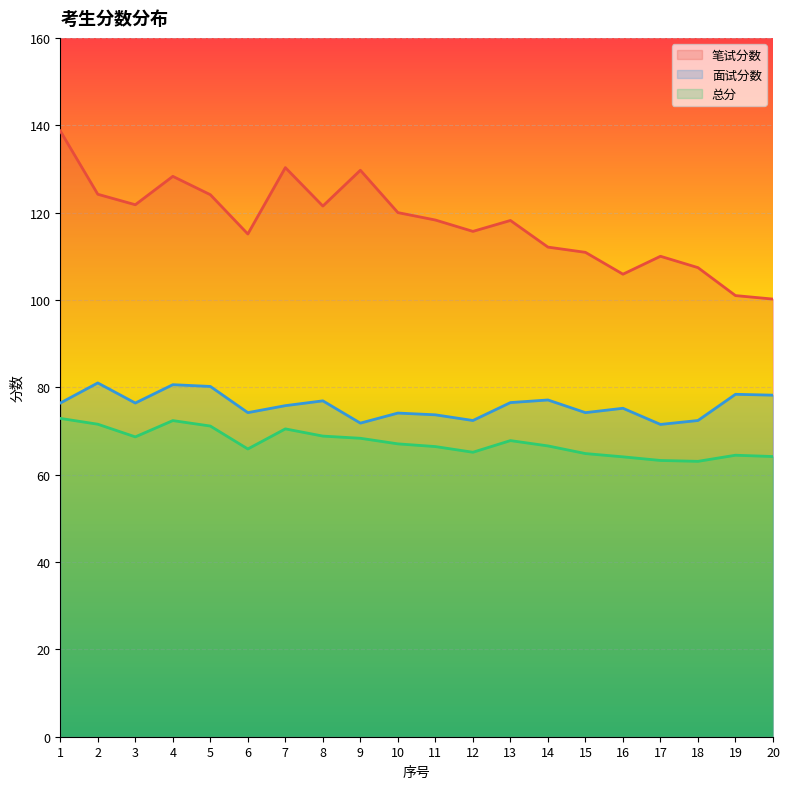

Which series has the largest range (max minus min)?

笔试分数